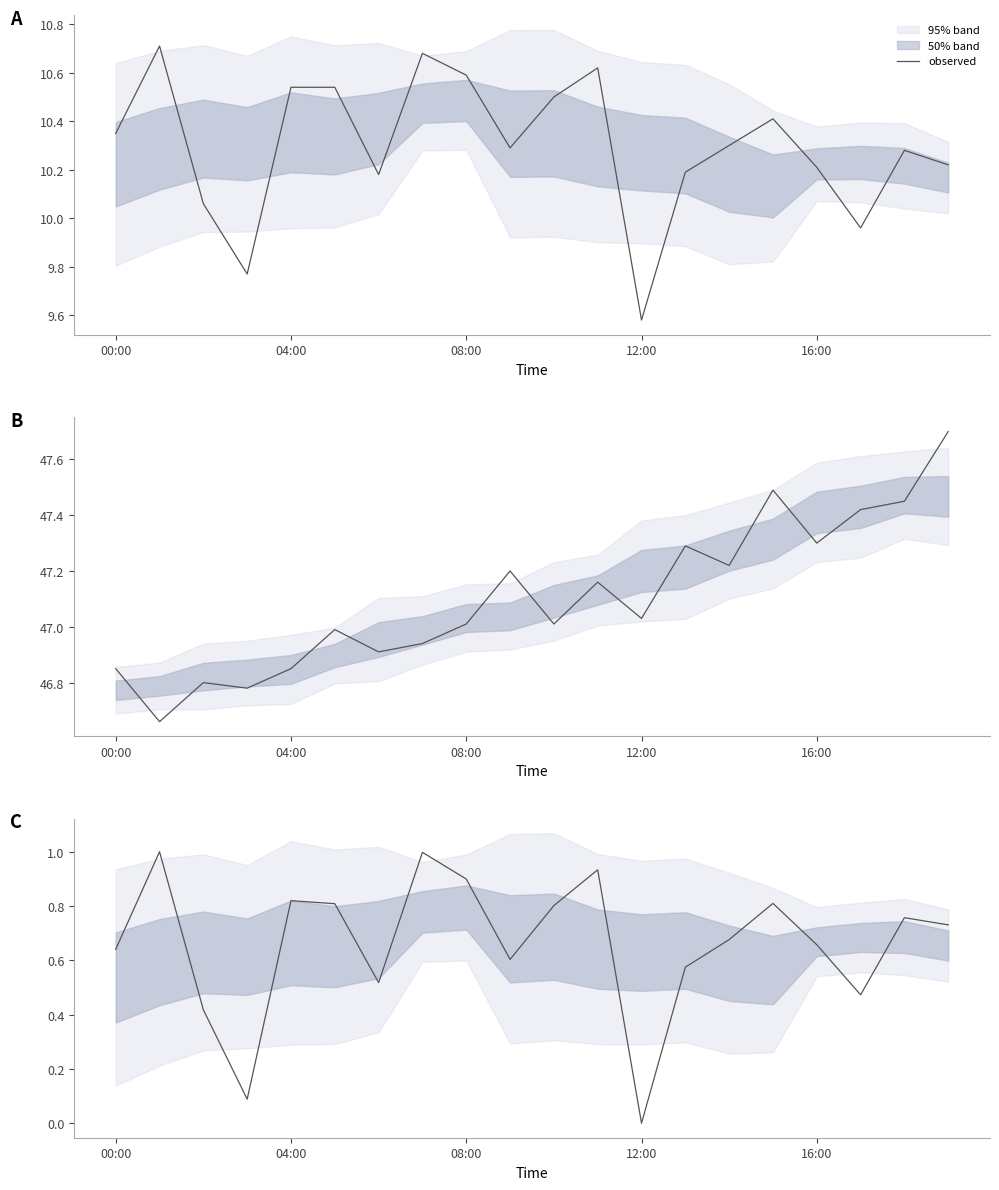

What is the sum of the values at 7 and 13?

1.6